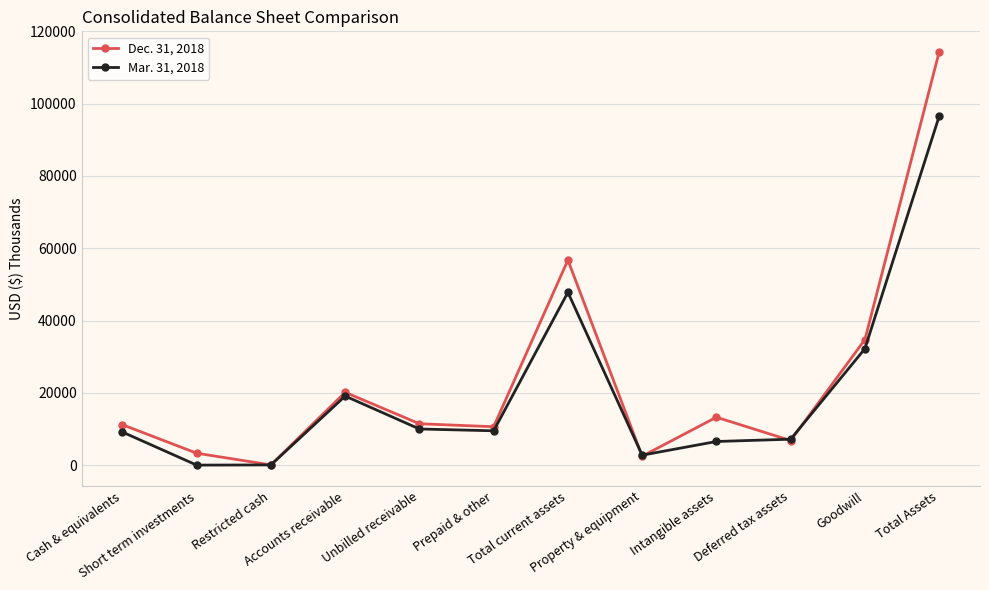

What are all the series names shown in the legend?

Dec. 31, 2018, Mar. 31, 2018